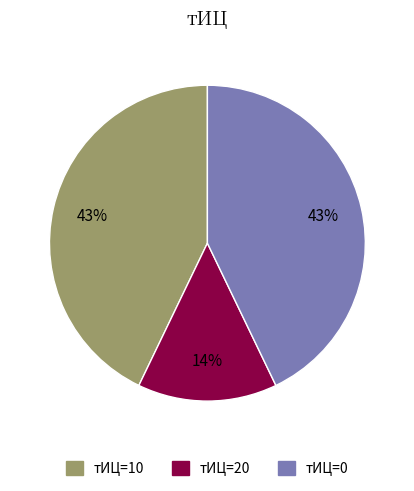

What is the smallest slice in the pie chart?

тИЦ=20